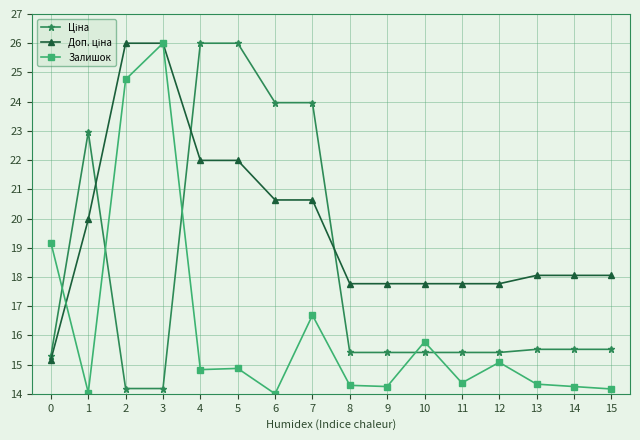

What is the value of the Залишок point at the 13th from the left?

15.1